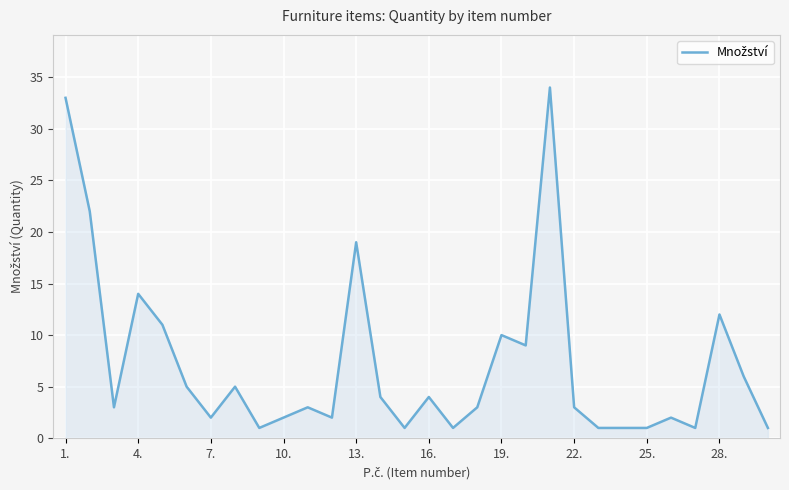

What is the difference between the maximum and minimum values?

33